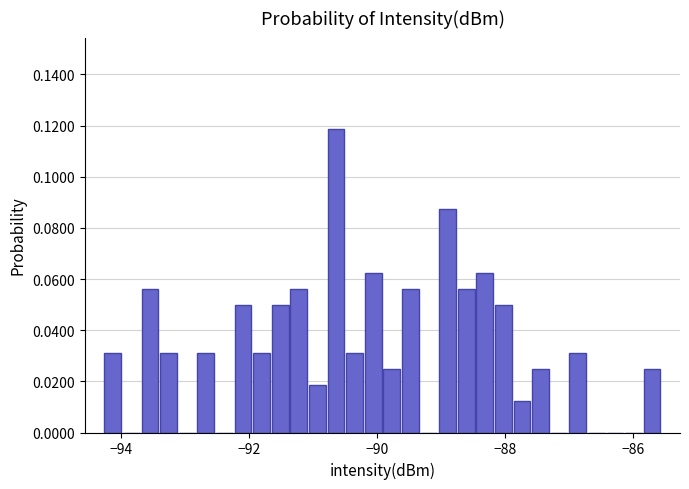

Read against the x-axis, roughly where is the centre of the tallest bar?

-90.6